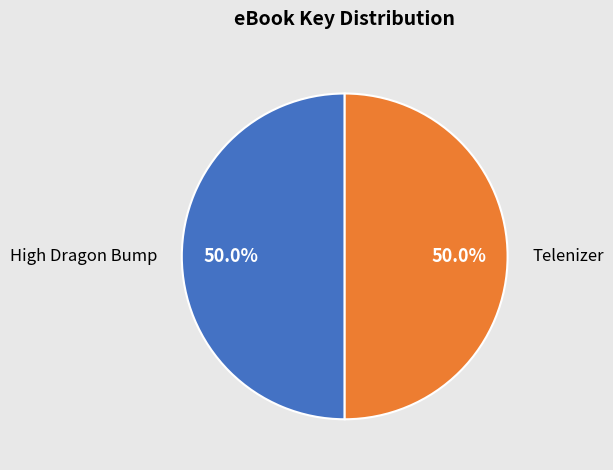

What is the ratio of the value at Telenizer to the value at High Dragon Bump?

1.0